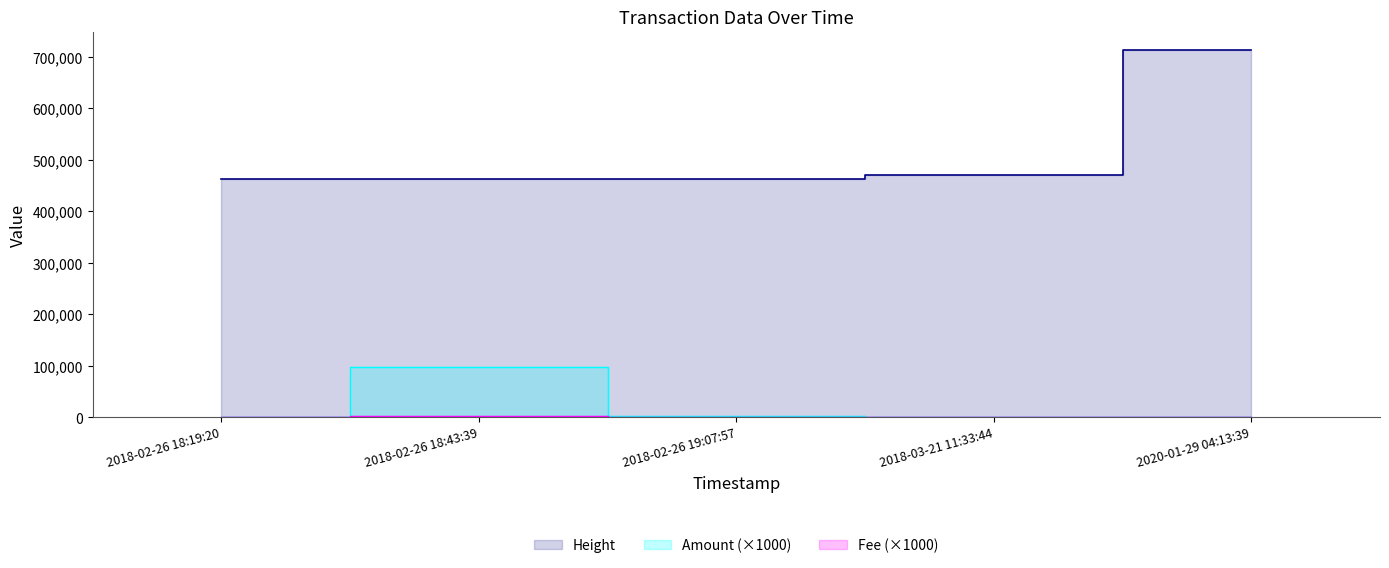

True or false: Fee has more than 1 interior local peaks.

False